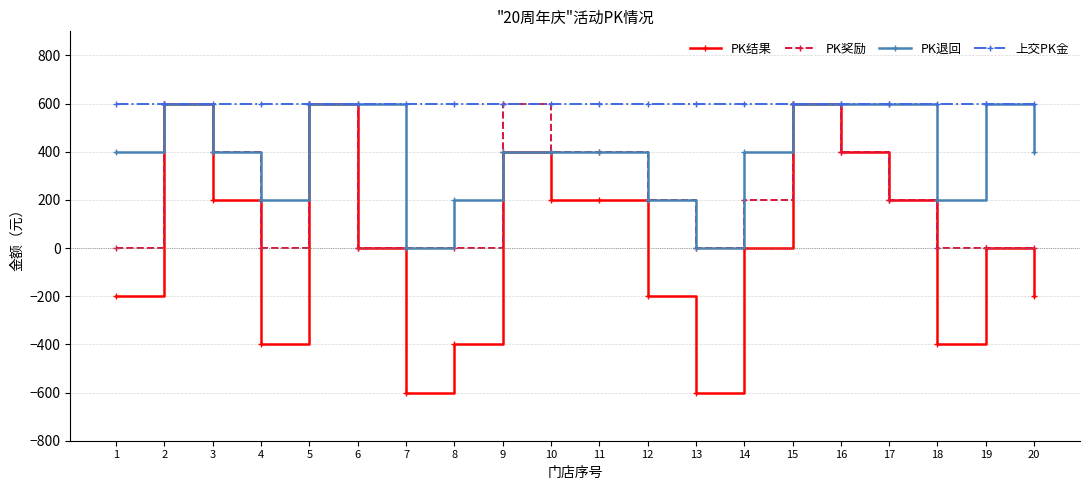

Which series has the largest total across all categories?

上交PK金